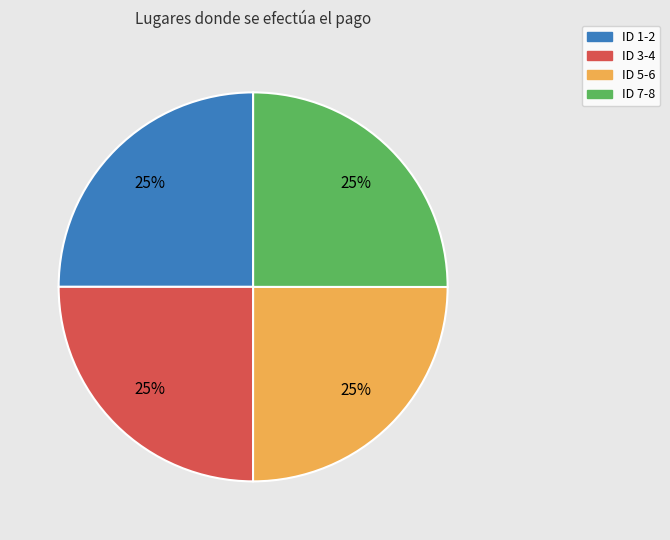

How many segments does this pie chart have?

4